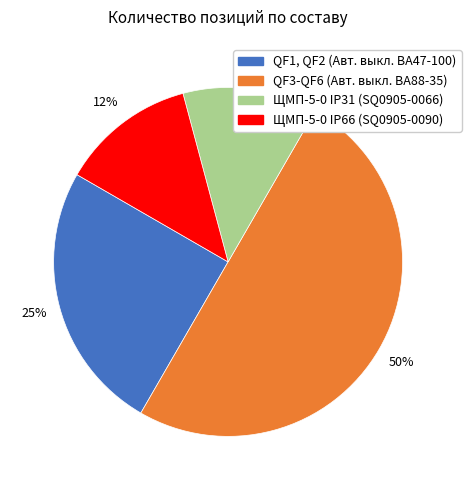

To the nearest percent, what is the average slice percentage?

25%